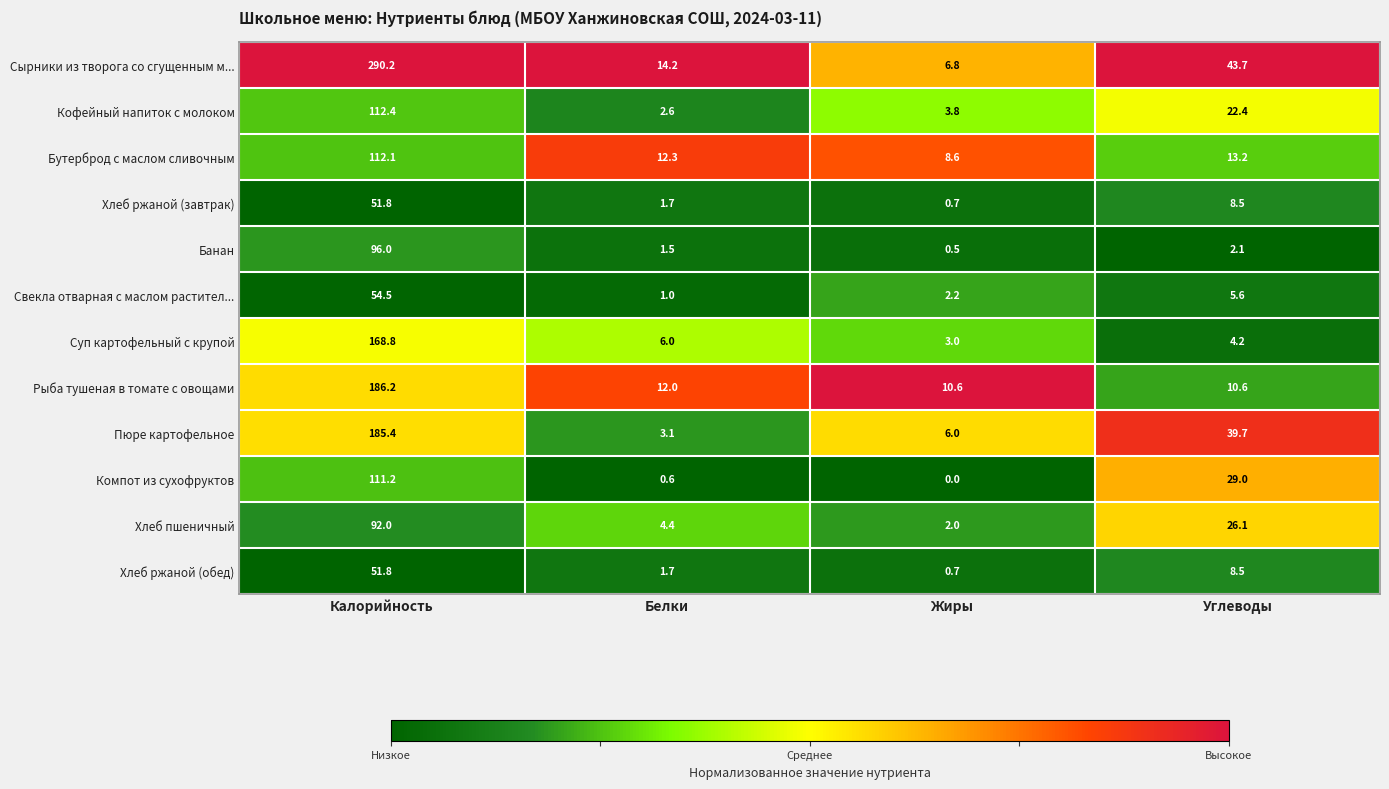

The value of Рыба тушеная в томате с овощами at Жиры is 14.8. True or false?

False